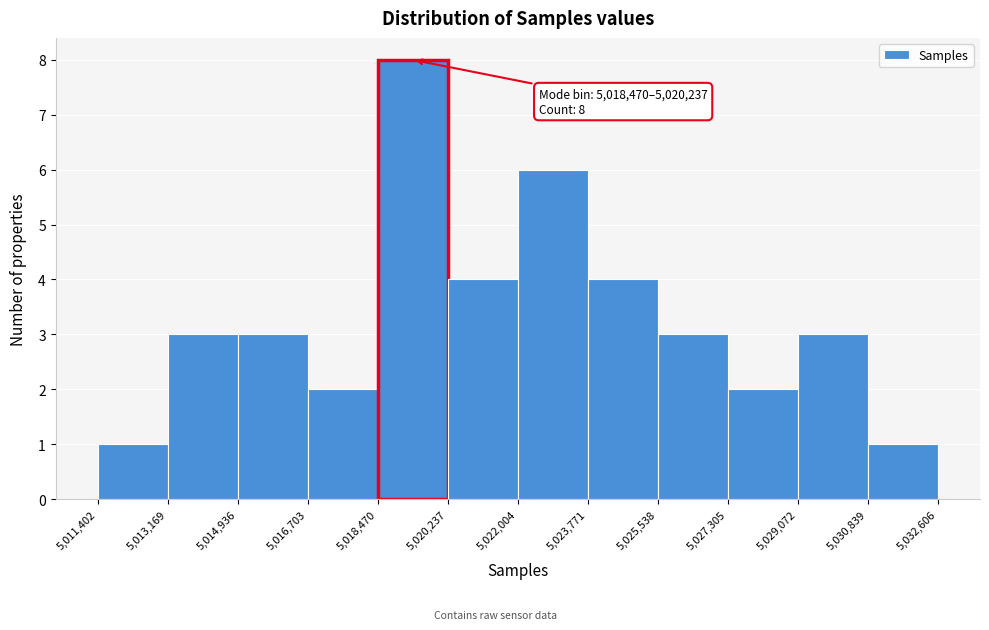

Over which range of the x-axis is the bar tallest?

5,018,470 to 5,020,237